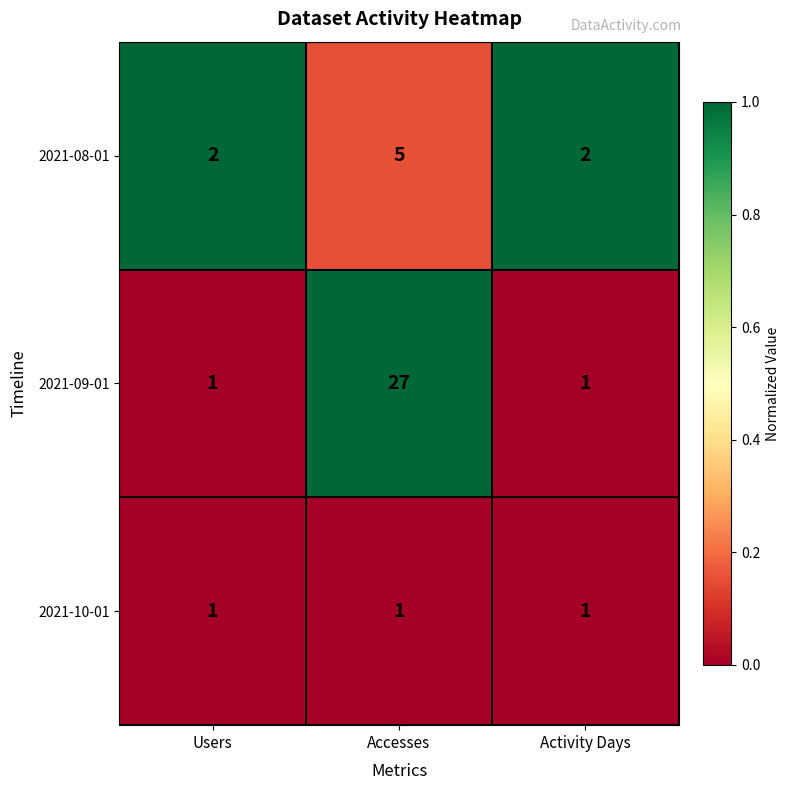

List the series in order of their peak value, lowest first.

2021-10-01, 2021-08-01, 2021-09-01